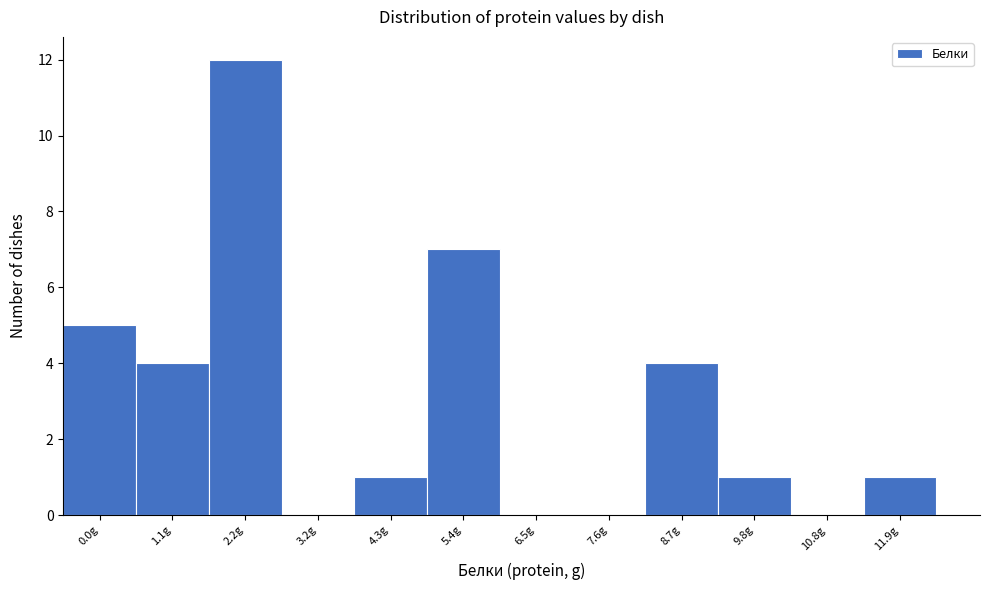

Reading left to right, list all the values displayed in this chart.

0.0g=5	1.1g=4	2.2g=12	3.2g=0	4.3g=1	5.4g=7	6.5g=0	7.6g=0	8.7g=4	9.8g=1	10.8g=0	11.9g=1